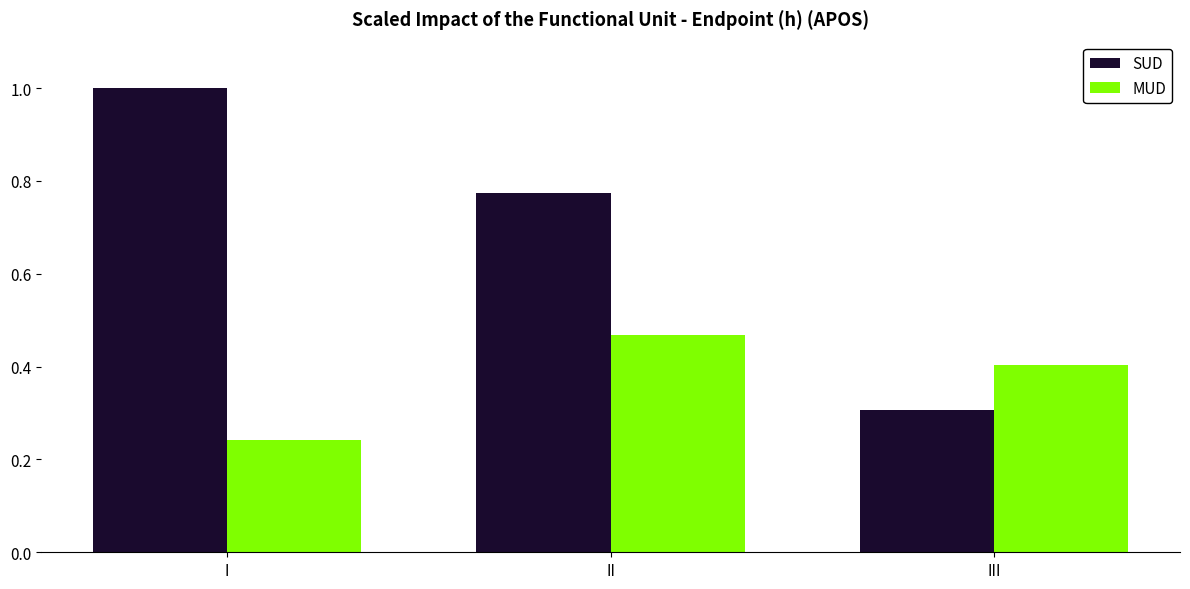

Is it true that SUD equals 1.0 at I?

True